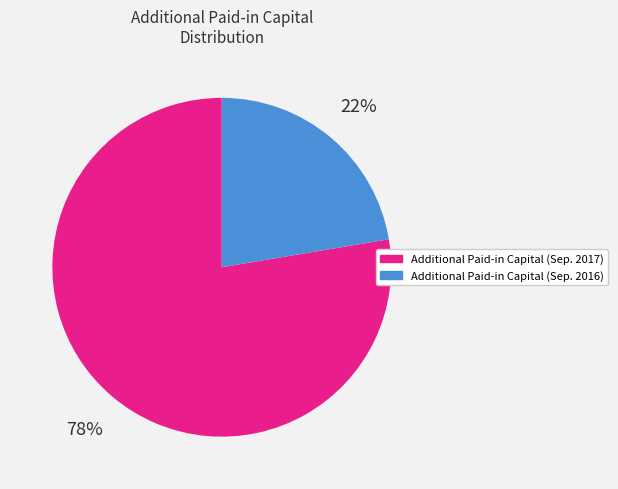

To the nearest percent, what percentage of the pie is Additional Paid-in Capital (Sep. 2016)?

22%